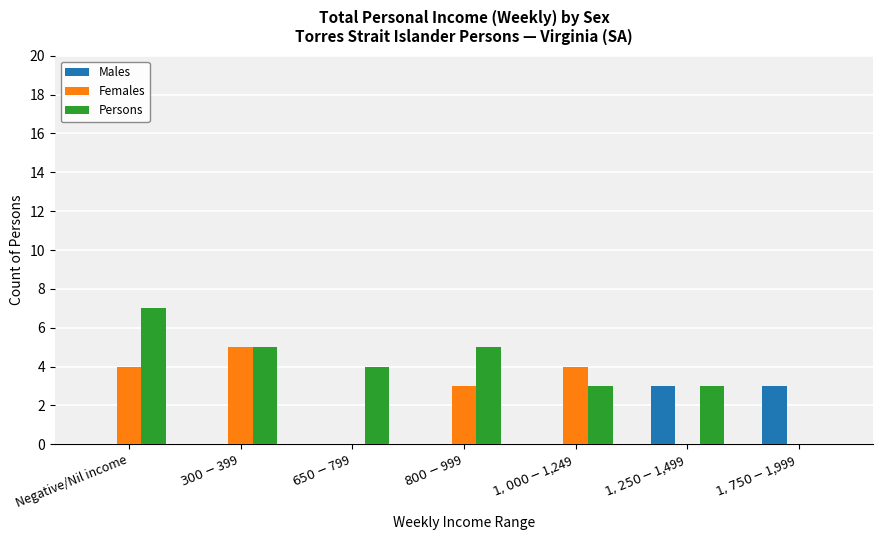

Which series has the largest total across all categories?

Persons